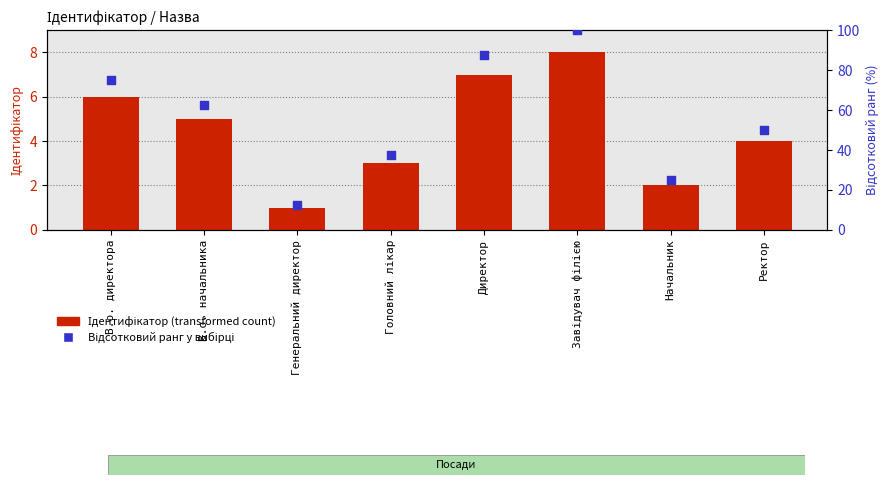

At which category is the sum across all series the highest?

Завідувач філією